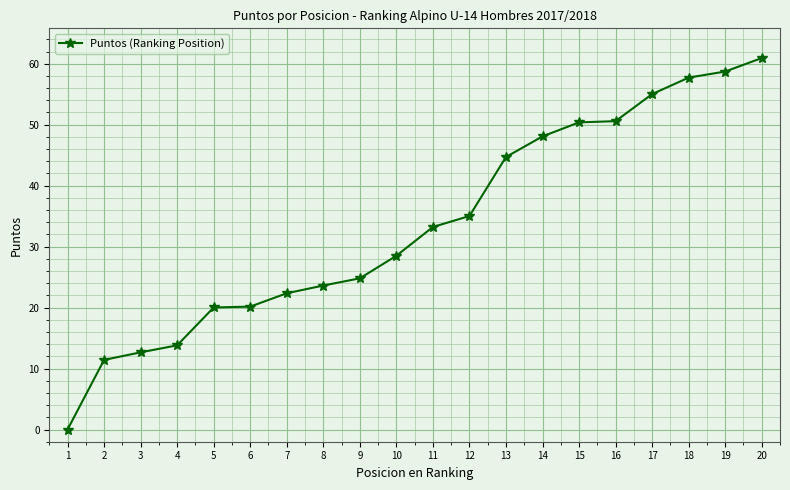

Is this an area chart (filled region under the line)?

No